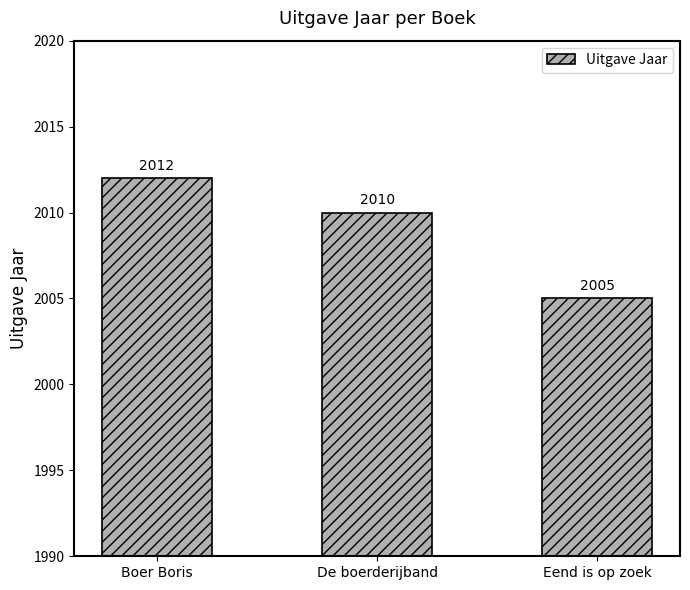

What is the change in value from Boer Boris to De boerderijband?

-2